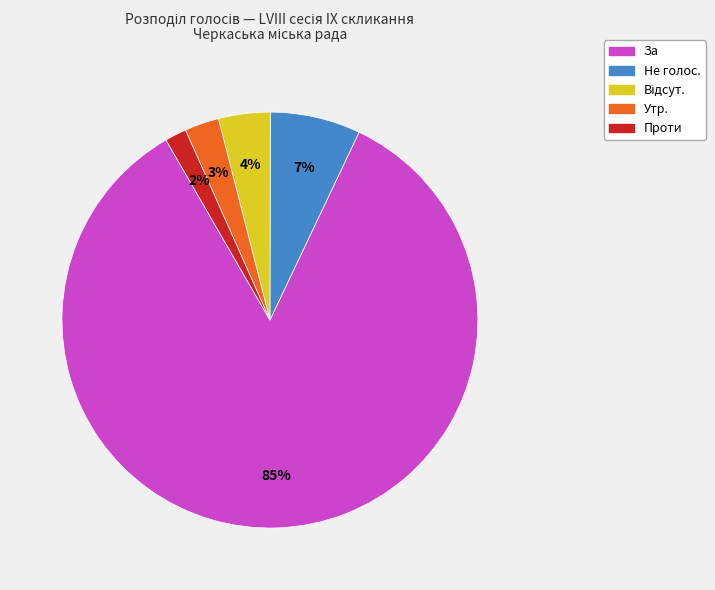

To the nearest percent, what is the average slice percentage?

20%